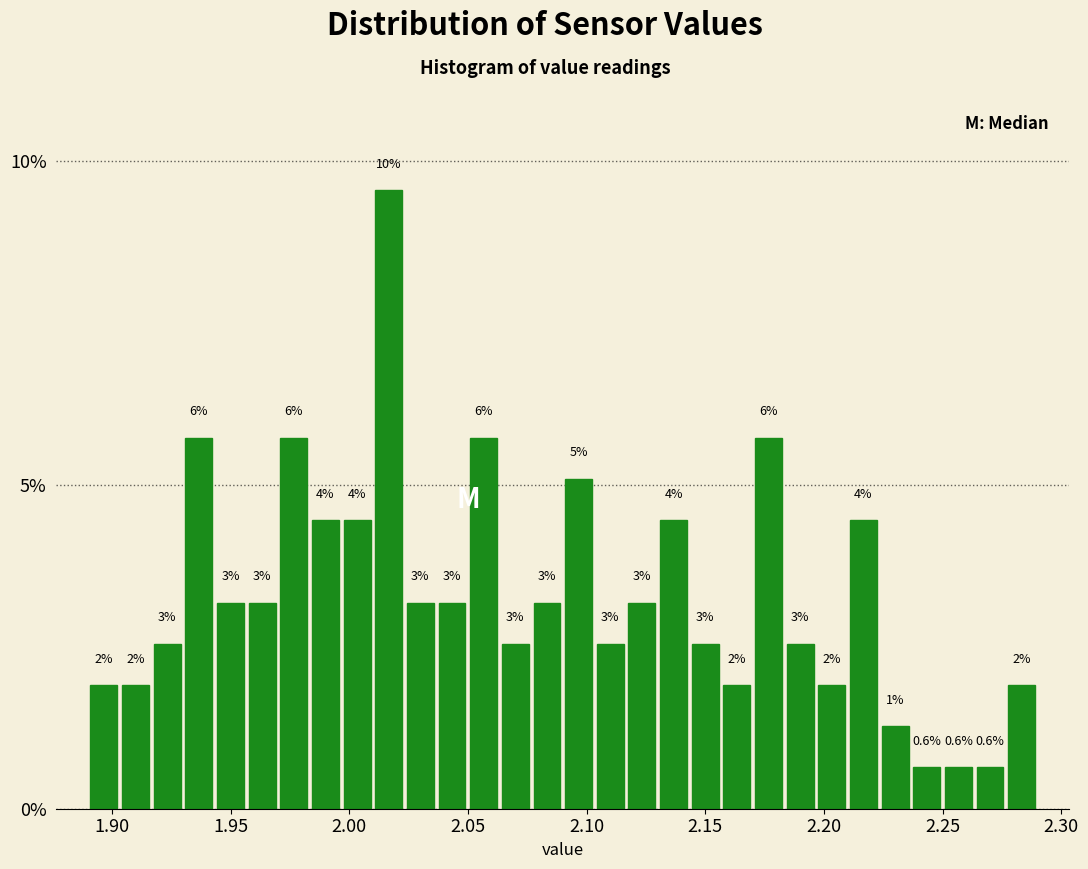

Around what value on the x-axis is the tallest bar? Give the approximate position of its centre, as read against the axis.

2.015